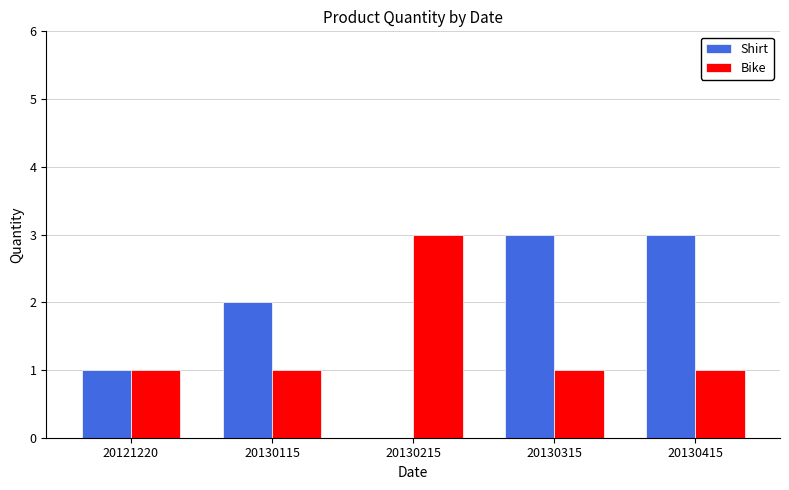

Reading left to right, what are all the values shown in this chart?

Shirt: 1	2	0	3	3
Bike: 1	1	3	1	1